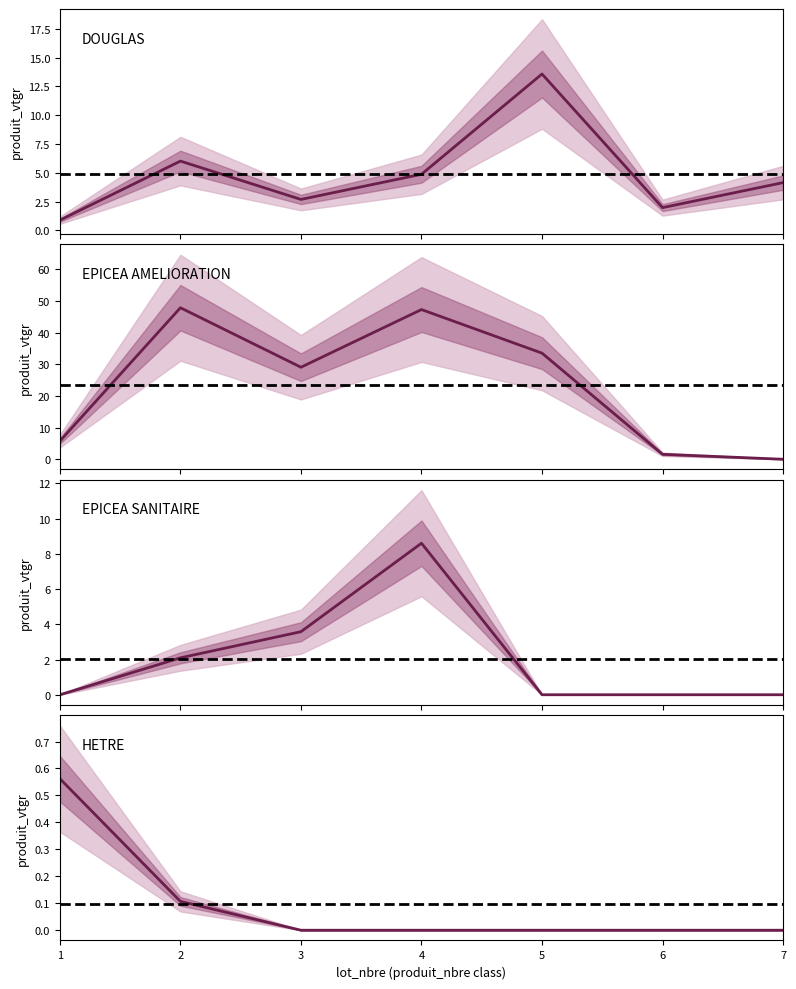

At which category does DOUGLAS reach its first local peak?

2